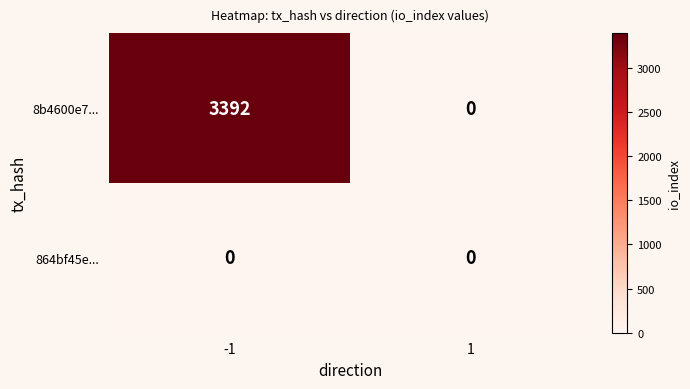

Rank the series at -1 from highest to lowest value.

8b4600e7..., 864bf45e...